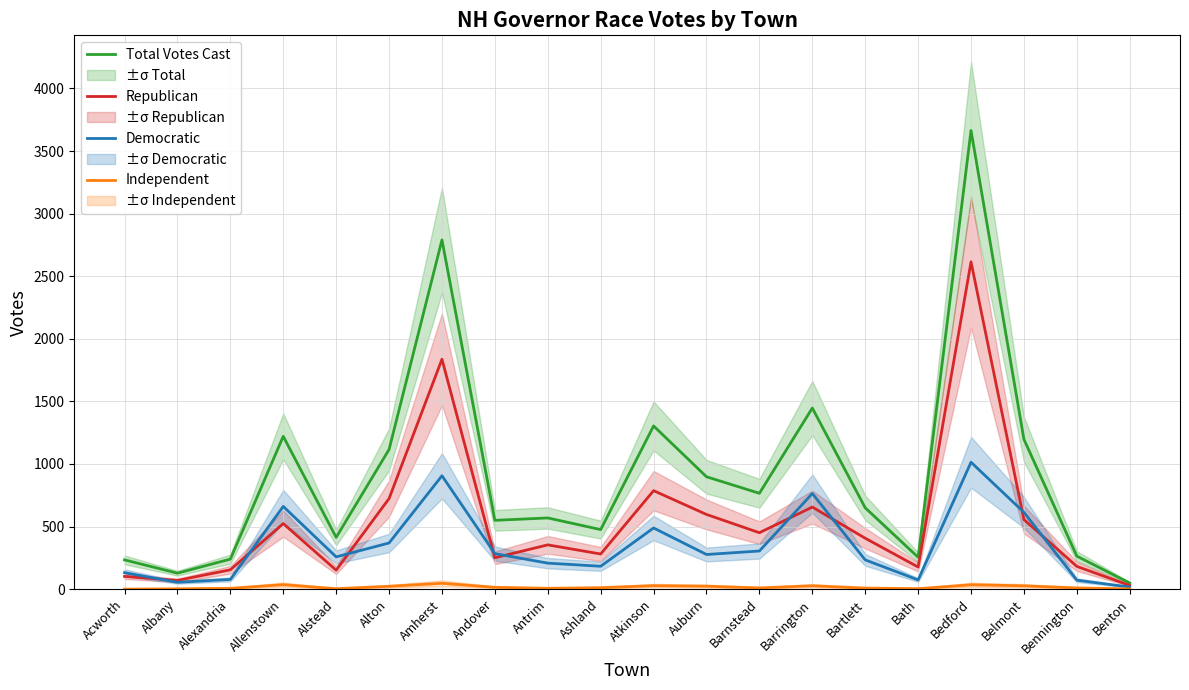

What position from the right is Andover?

13